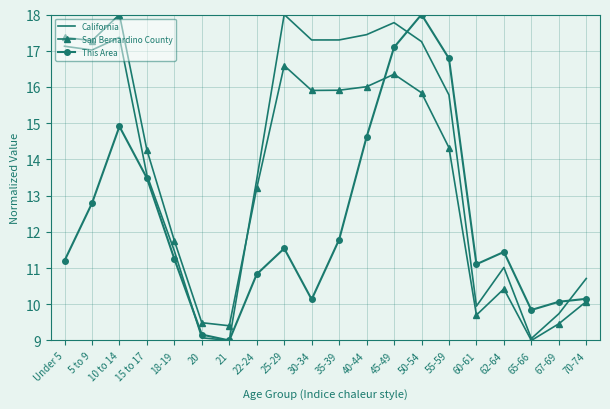

What is the difference between the highest and lowest values at 22-24?

2.6